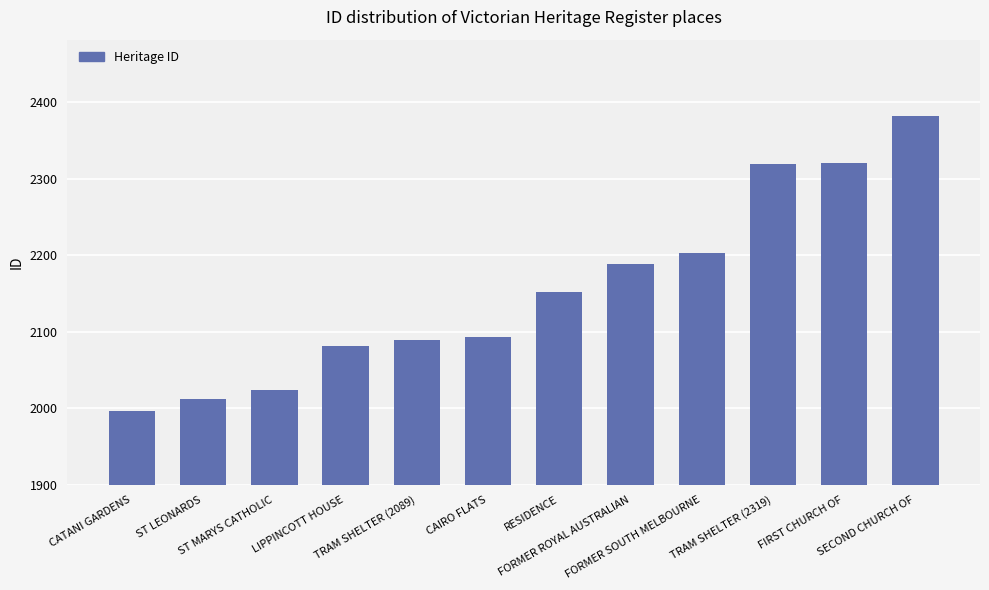

What is the ratio of the value at FIRST CHURCH OF to the value at CATANI GARDENS?

1.2